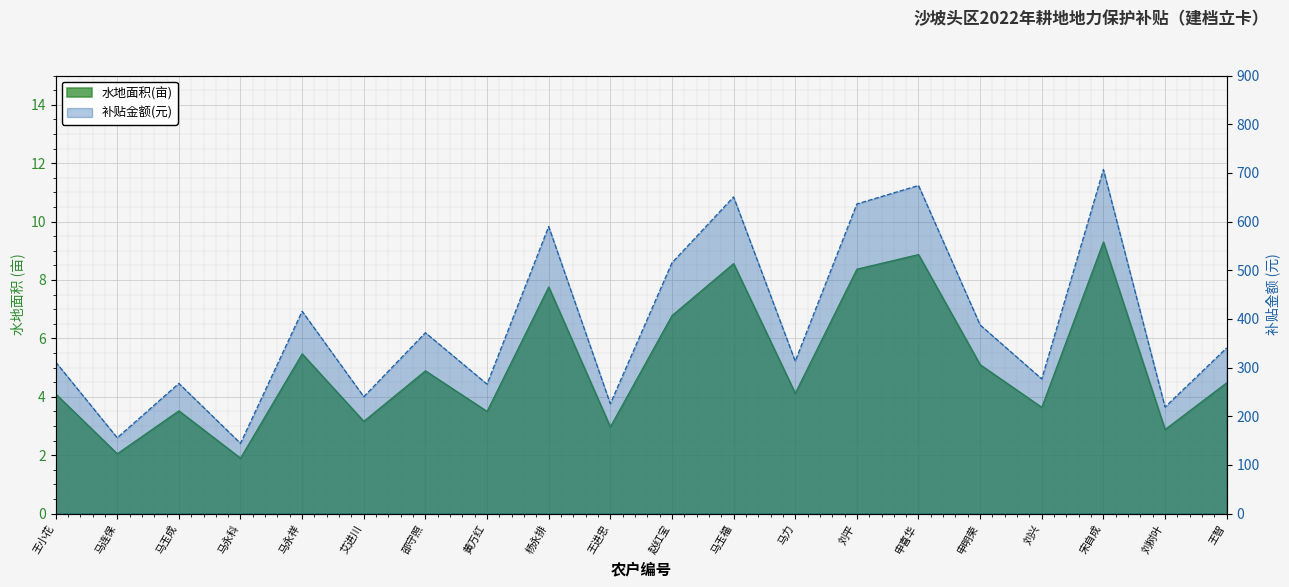

What is the label of the 13th point from the right?

黄万红